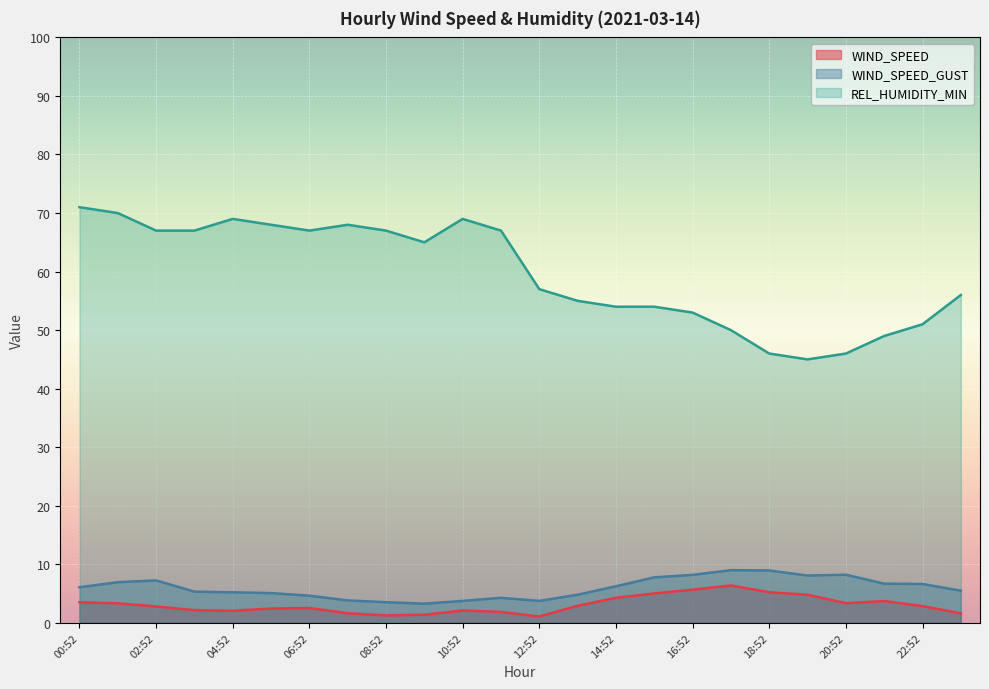

Rank the series by their maximum value, from lowest to highest.

WIND_SPEED, WIND_SPEED_GUST, REL_HUMIDITY_MIN